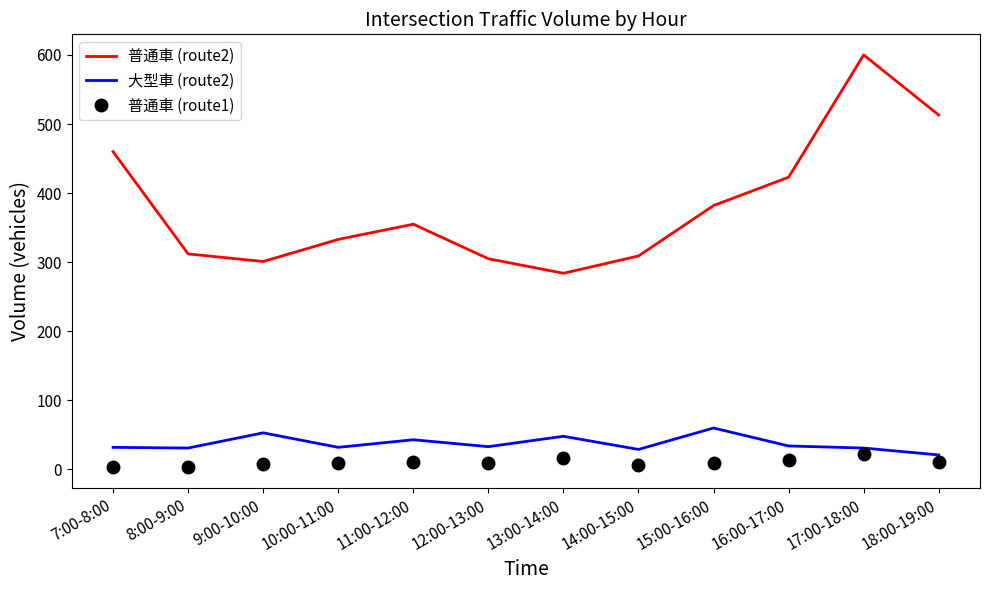

Which series has the widest spread of values?

普通車 (route2)